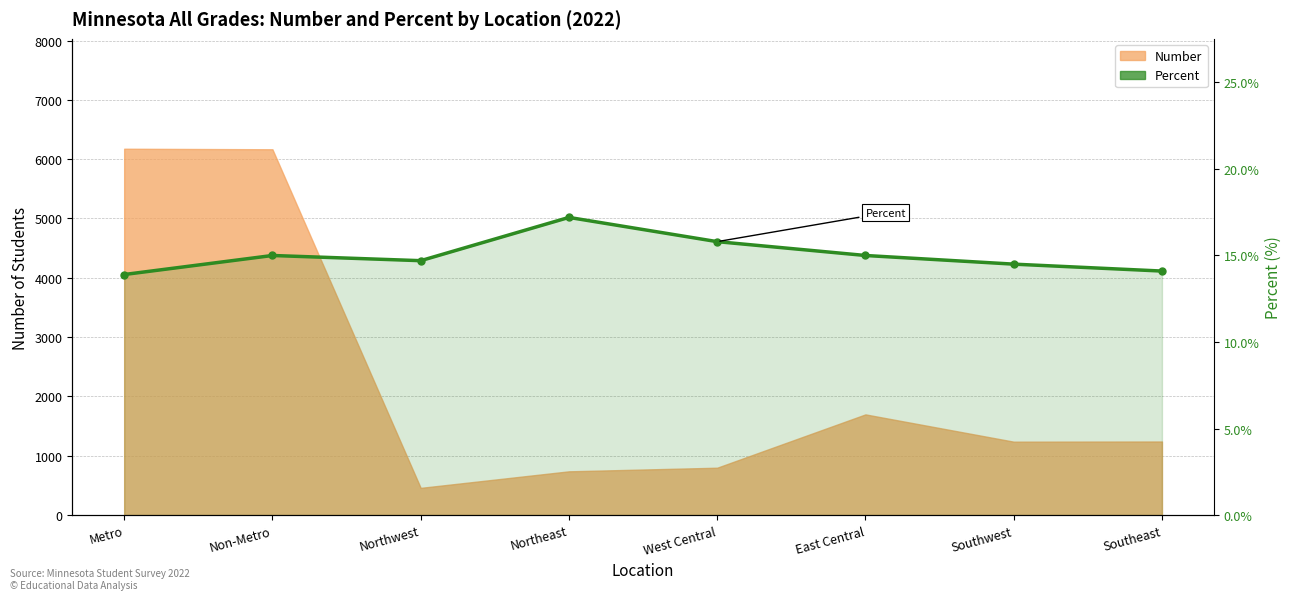

Read the value at Southeast.

14.1